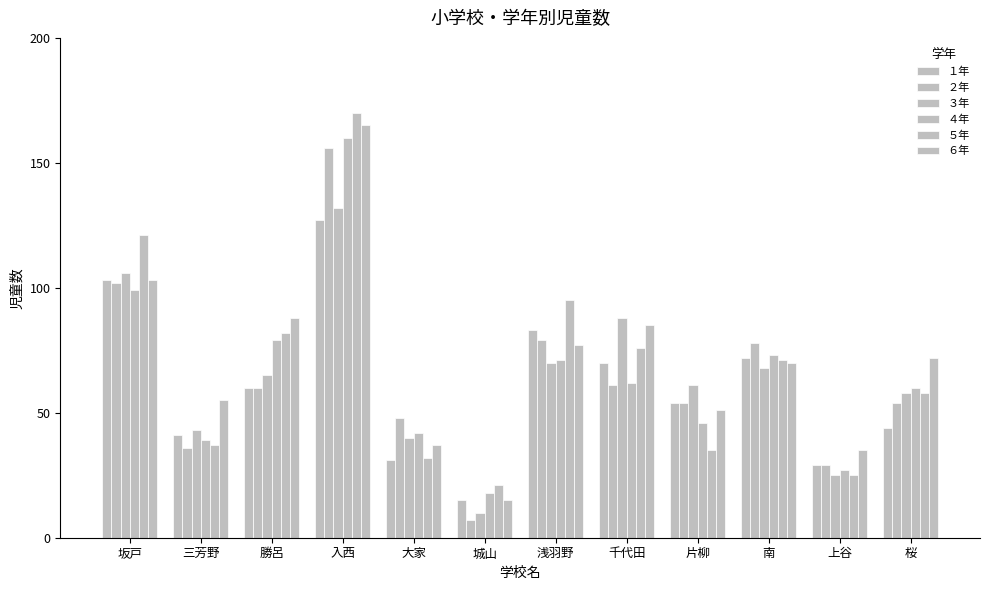

How many data points in ６年 are less than 72?

6